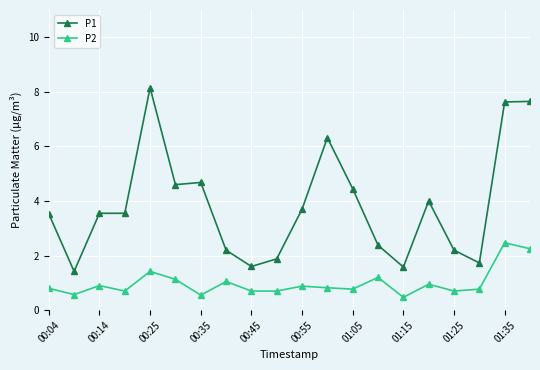

At how many categories does at least one series exceed 5?

4